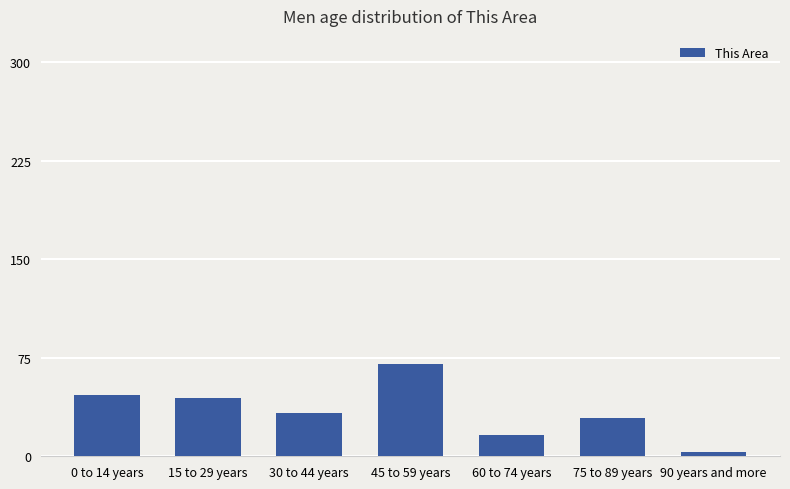

What is the difference between the maximum and minimum values?

67